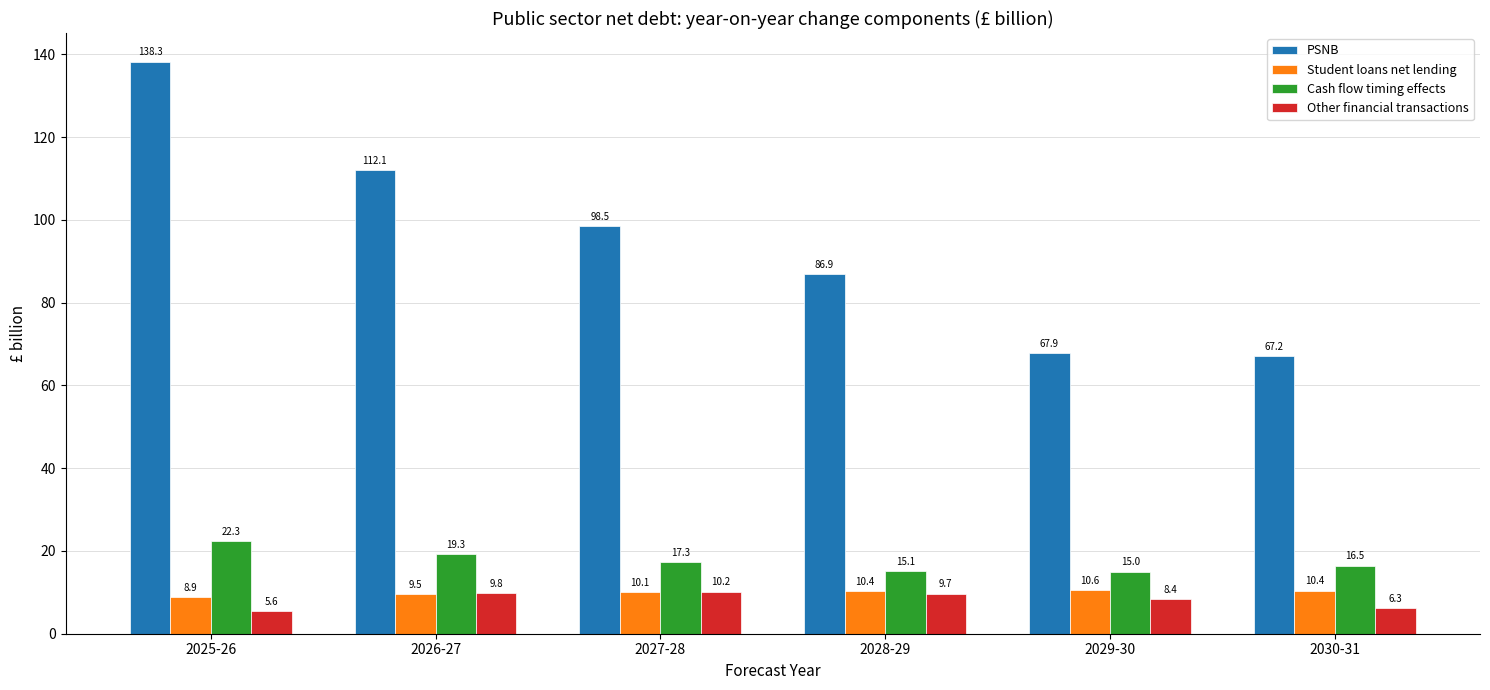

How many bars are there in each group?

4